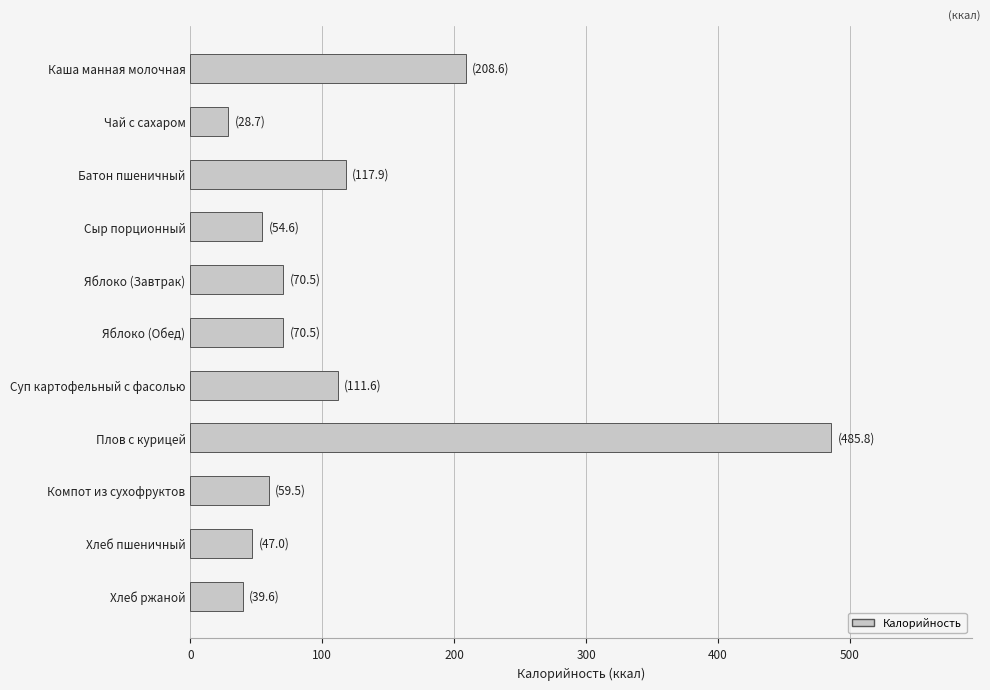

What is the difference between the maximum and minimum values?

457.1